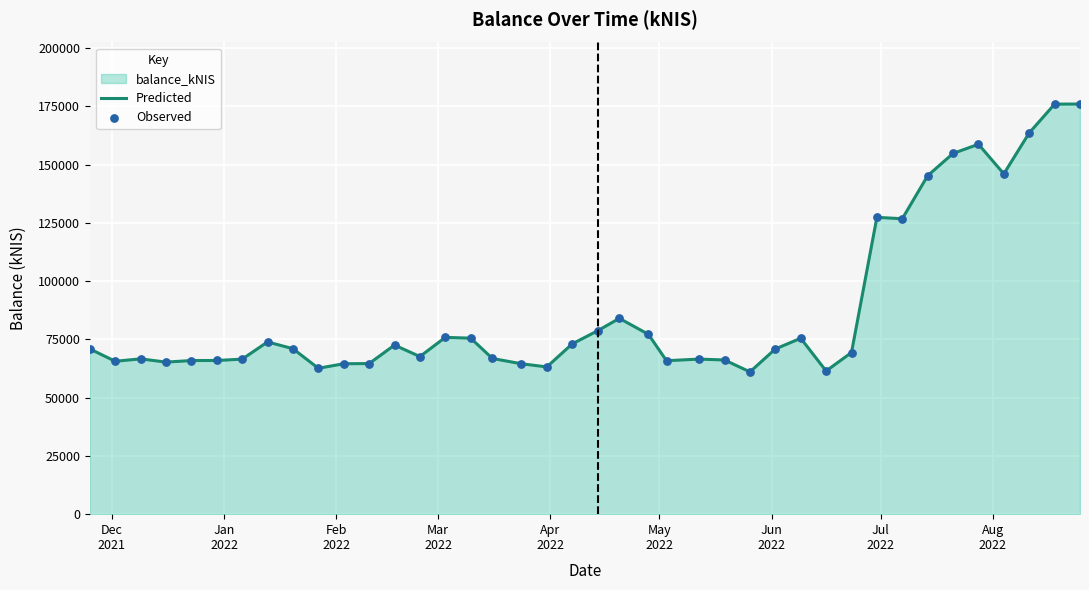

Which series has the largest total across all categories?

Predicted